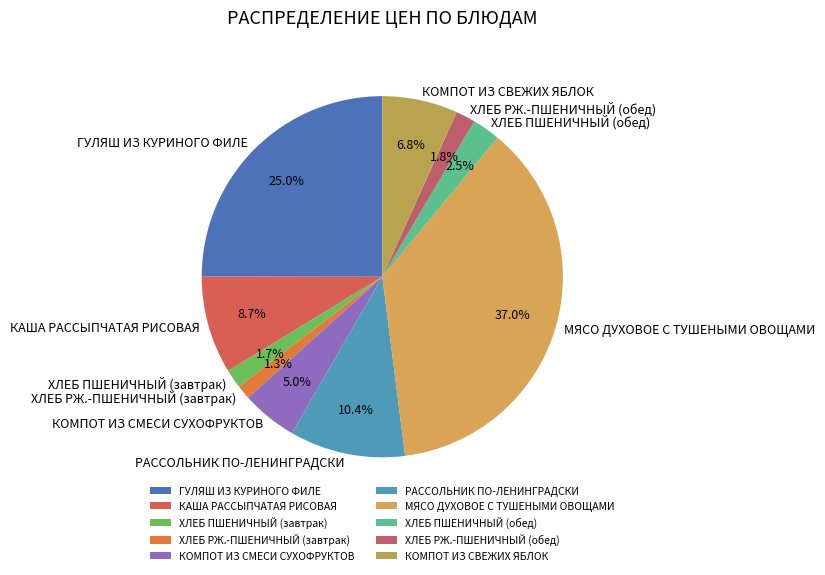

To the nearest percent, what portion does ХЛЕБ ПШЕНИЧНЫЙ (завтрак) represent?

2%